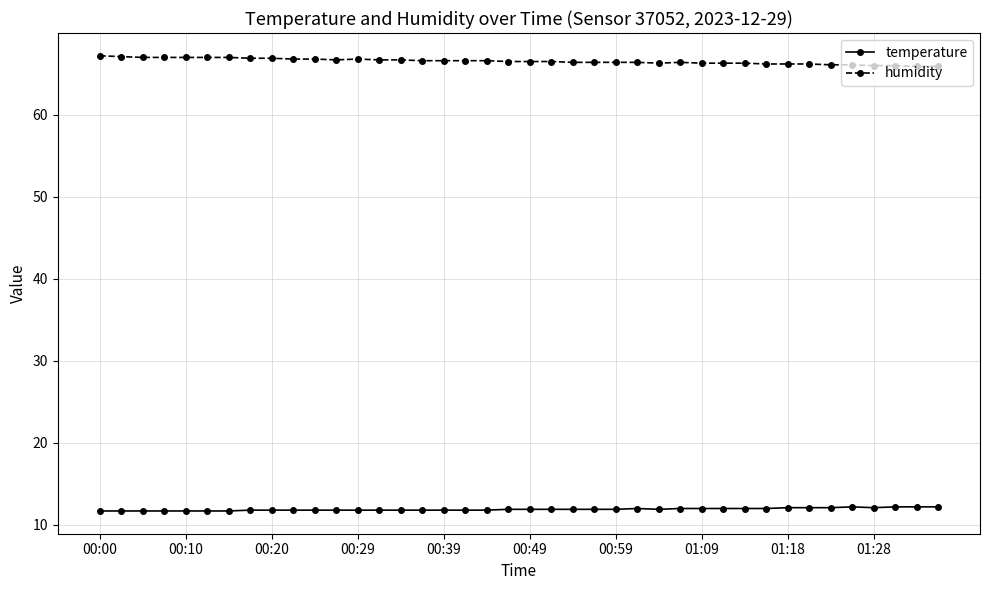

What is the difference between the maximum and minimum values in the temperature series?

0.5